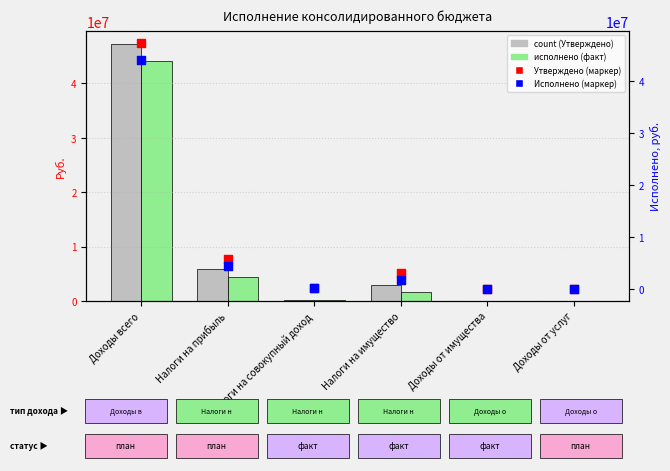

Is the value of count (Утверждено) at Доходы всего greater than the value of Утверждено (сельское поселение) at Доходы всего?

No